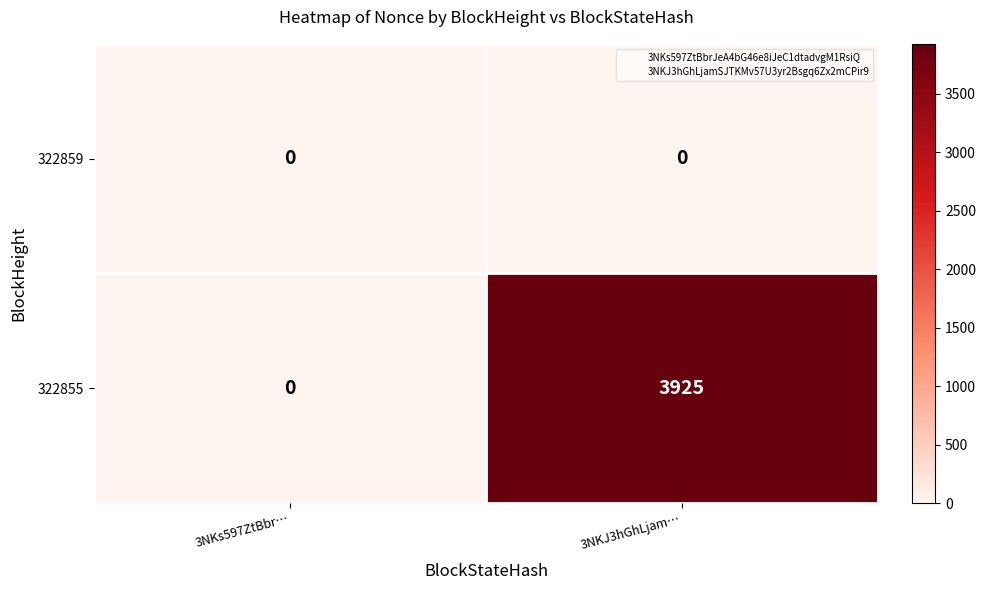

Reading left to right, extract all data points from this chart.

322859: 0	0
322855: 0	3925